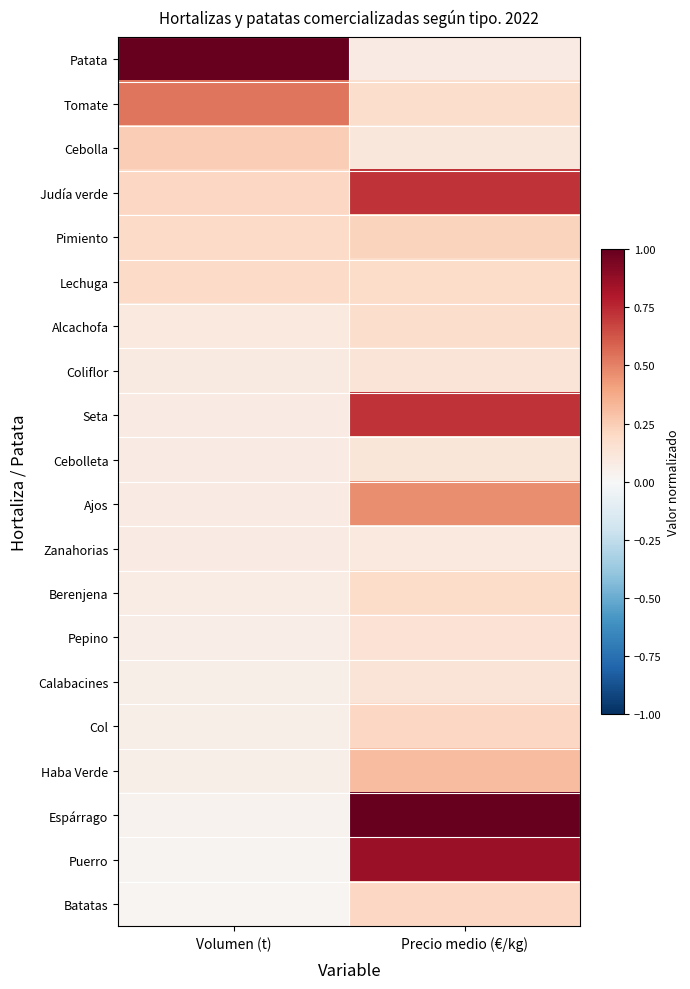

At which category is the sum across all series the highest?

Precio medio (€/kg)